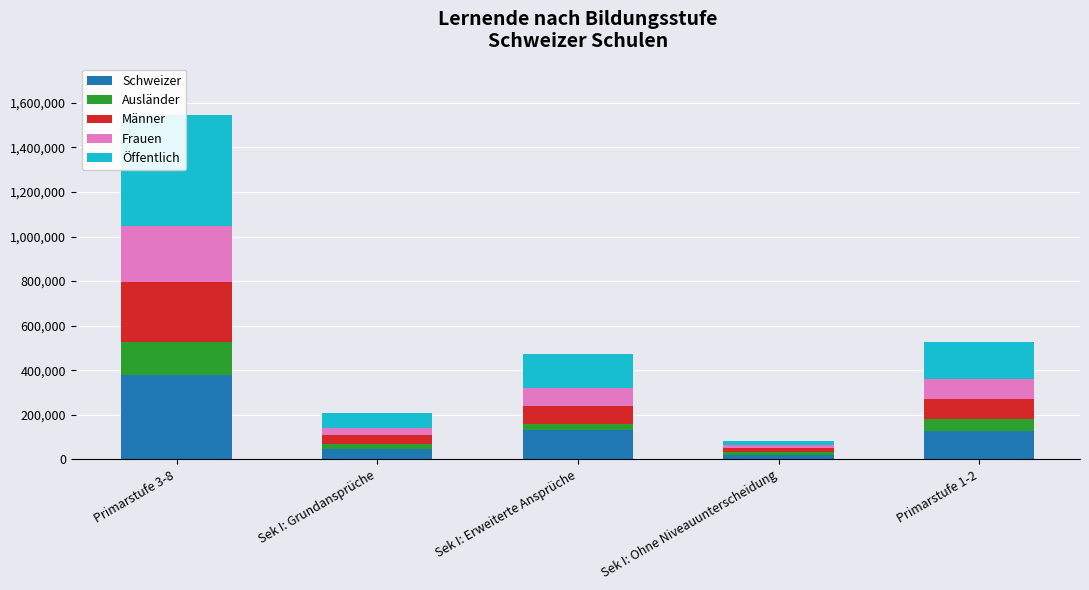

What are all the series names shown in the legend?

Schweizer, Ausländer, Männer, Frauen, Öffentlich